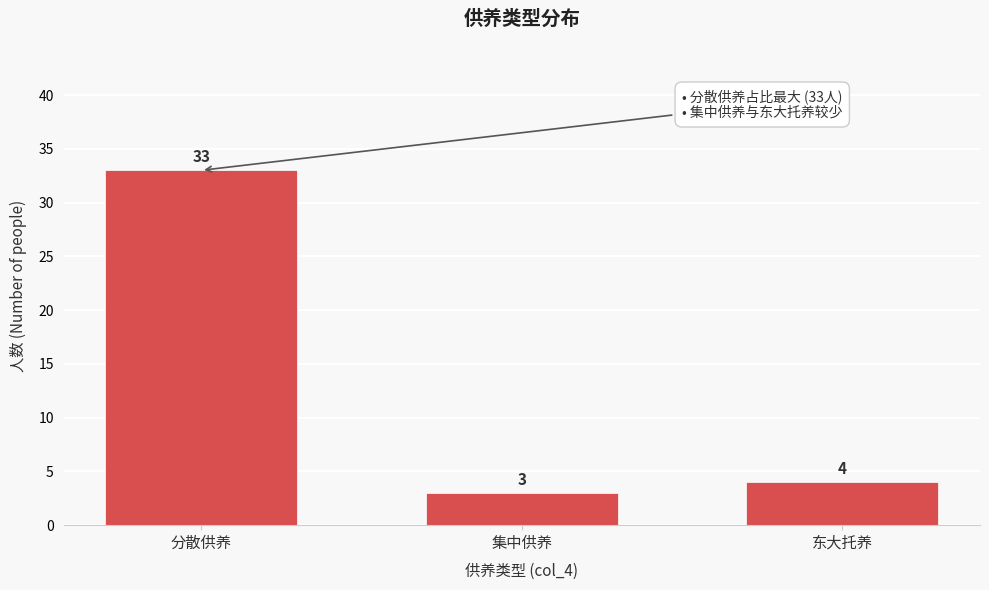

Reading right to left, transcribe all the data shown in this chart.

东大托养=4	集中供养=3	分散供养=33